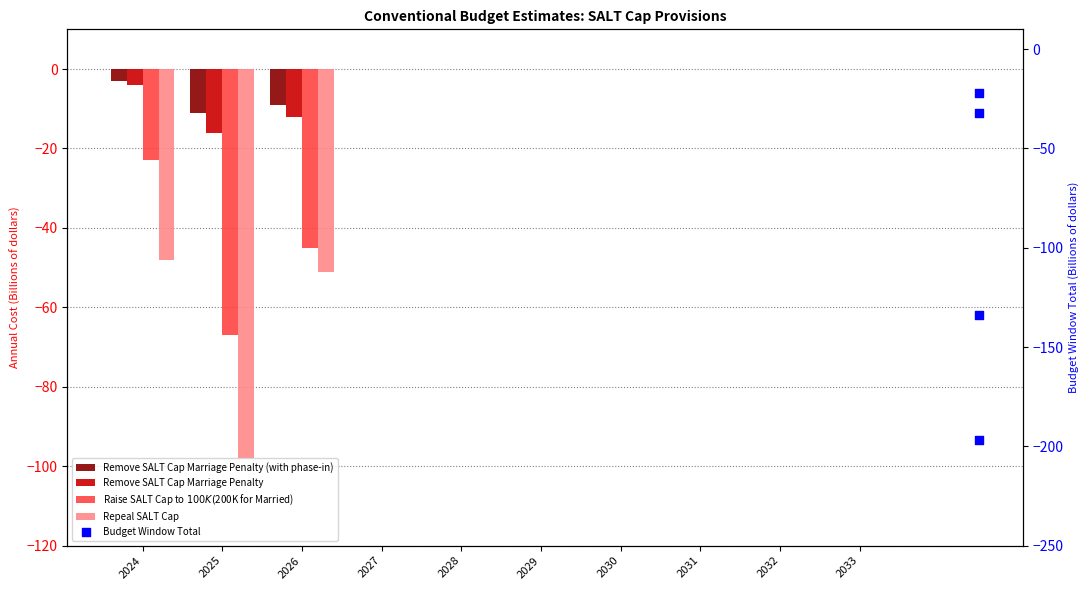

Is the value of Raise SALT Cap to $100K ($200K for Married) at 2032 greater than the value of Remove SALT Cap Marriage Penalty at 2027?

No